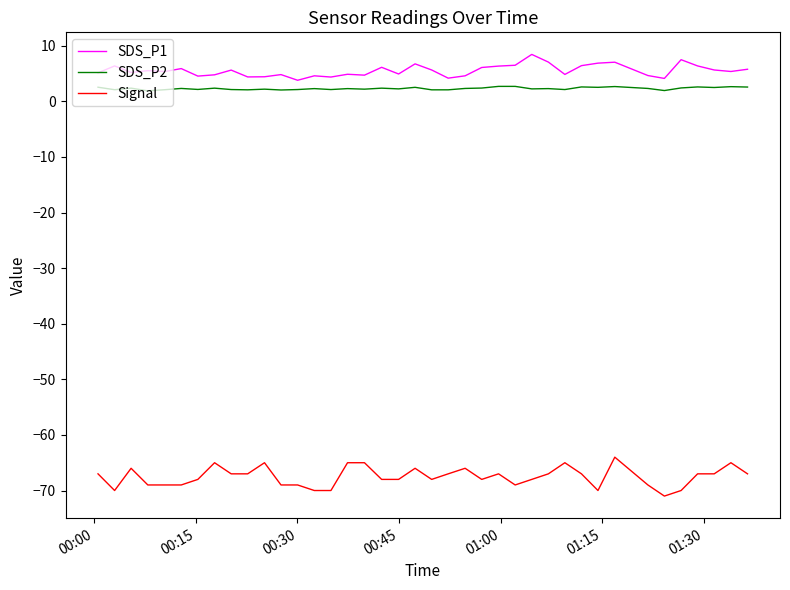

Rank the series by their maximum value, from lowest to highest.

Signal, SDS_P2, SDS_P1